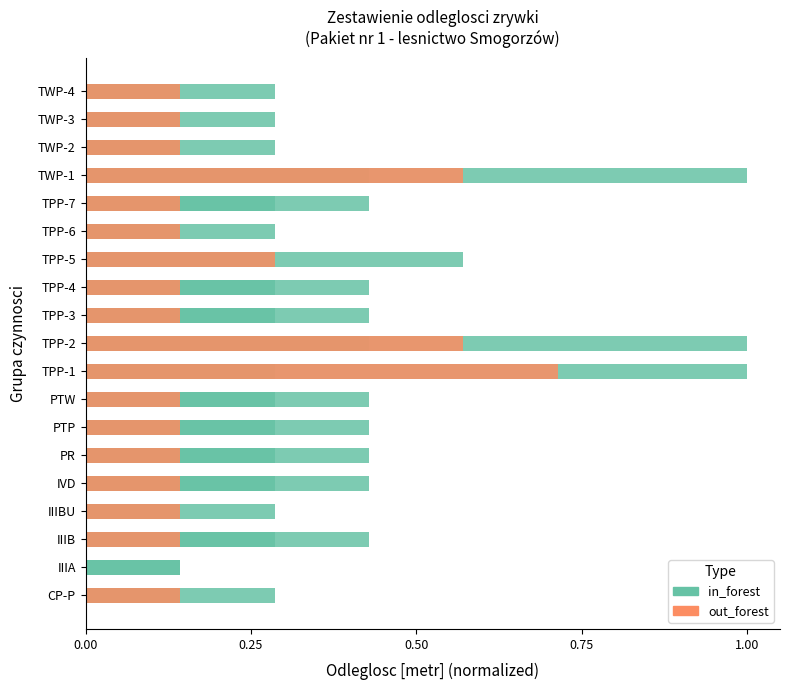

How many groups of bars are there?

19